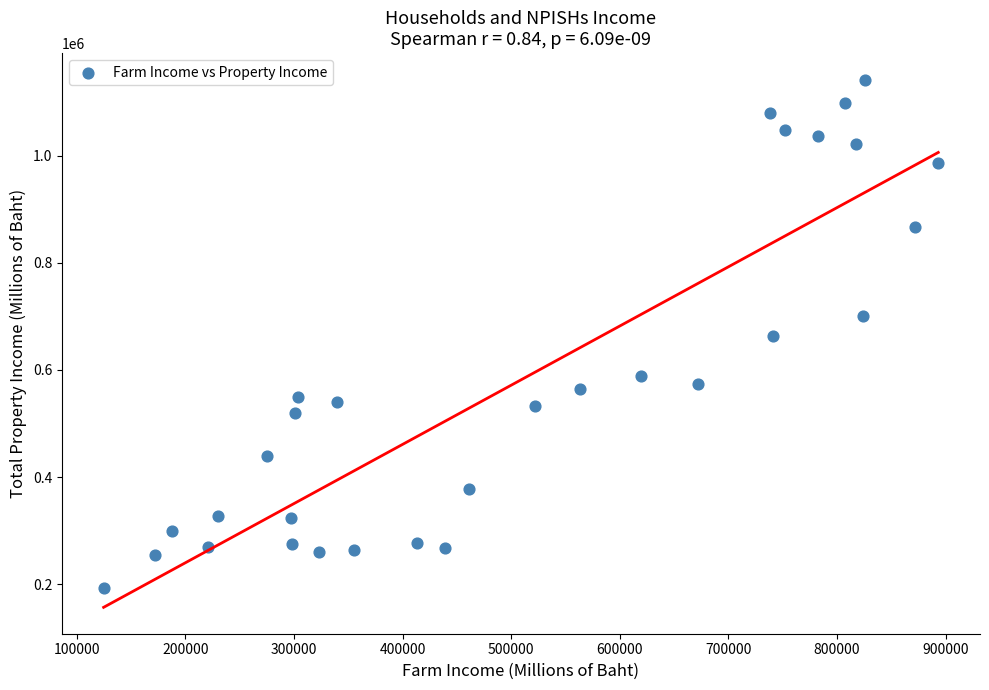

What is the range of X values (max minus min)?

768591